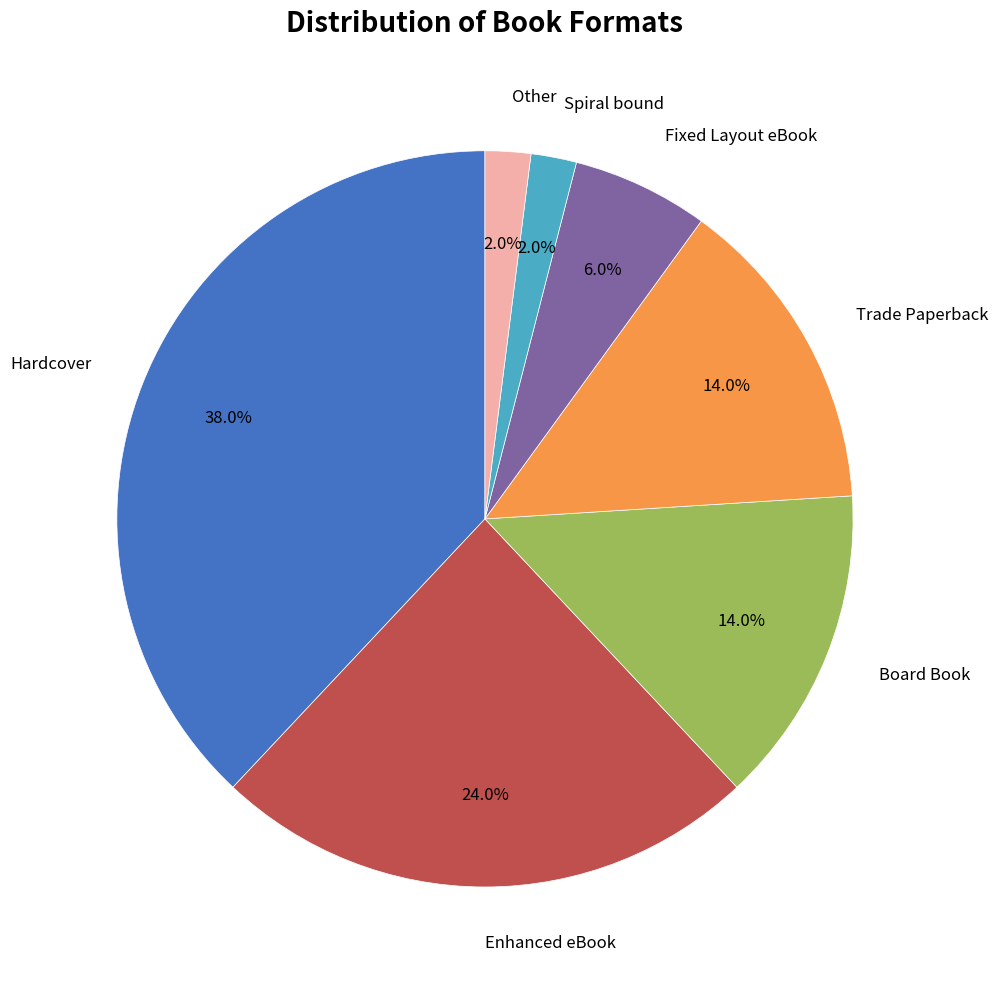

Does any single category account for the majority?

No